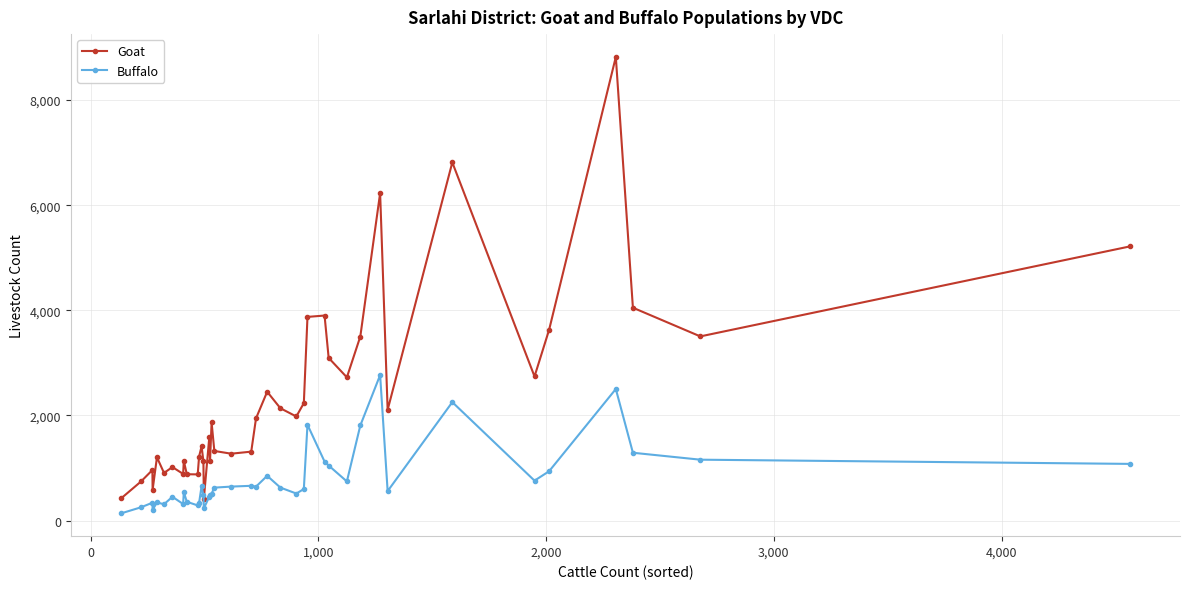

Which series has the largest total across all categories?

Goat